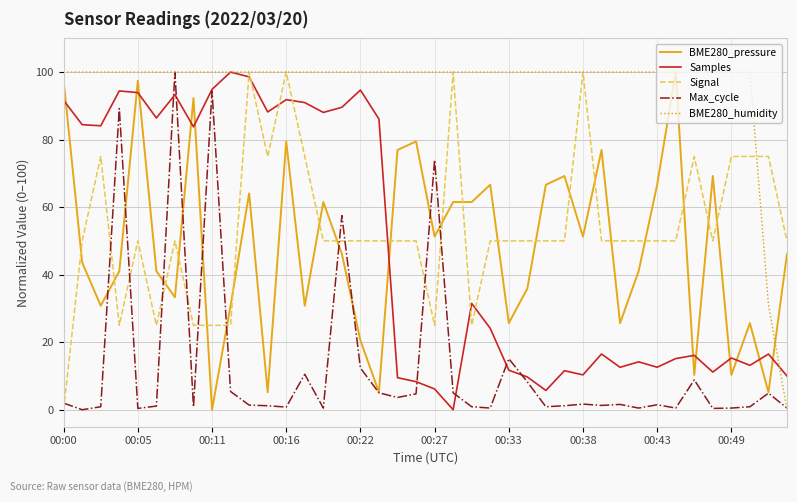

At how many categories does at least one series exceed 0?

40